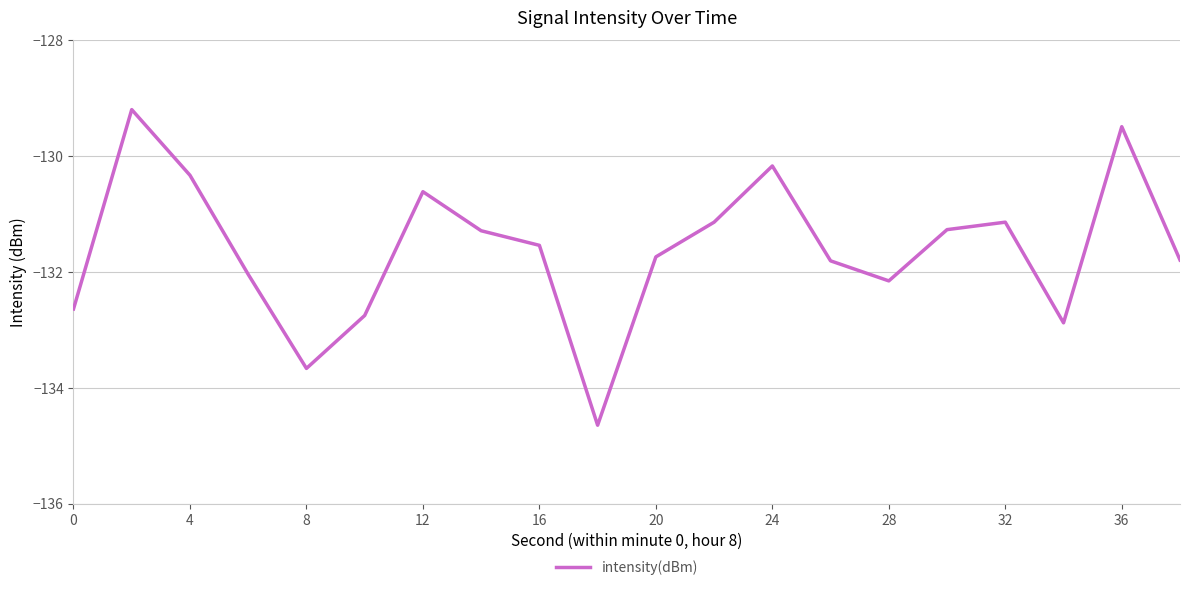

What is the difference between the maximum and minimum values?

5.5